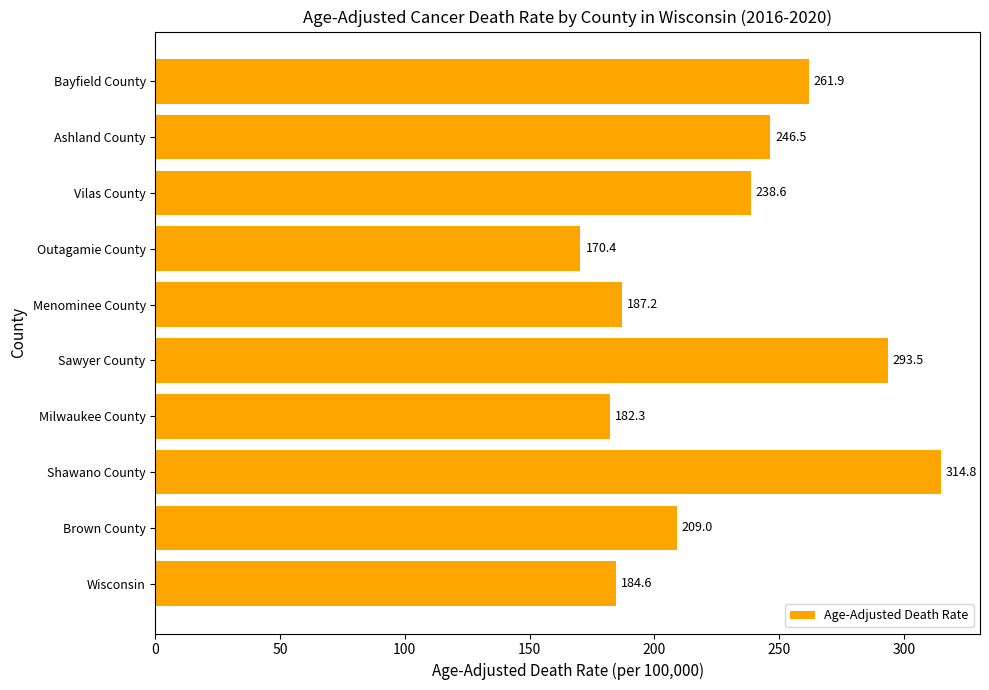

The value at Ashland County is 170.9. True or false?

False